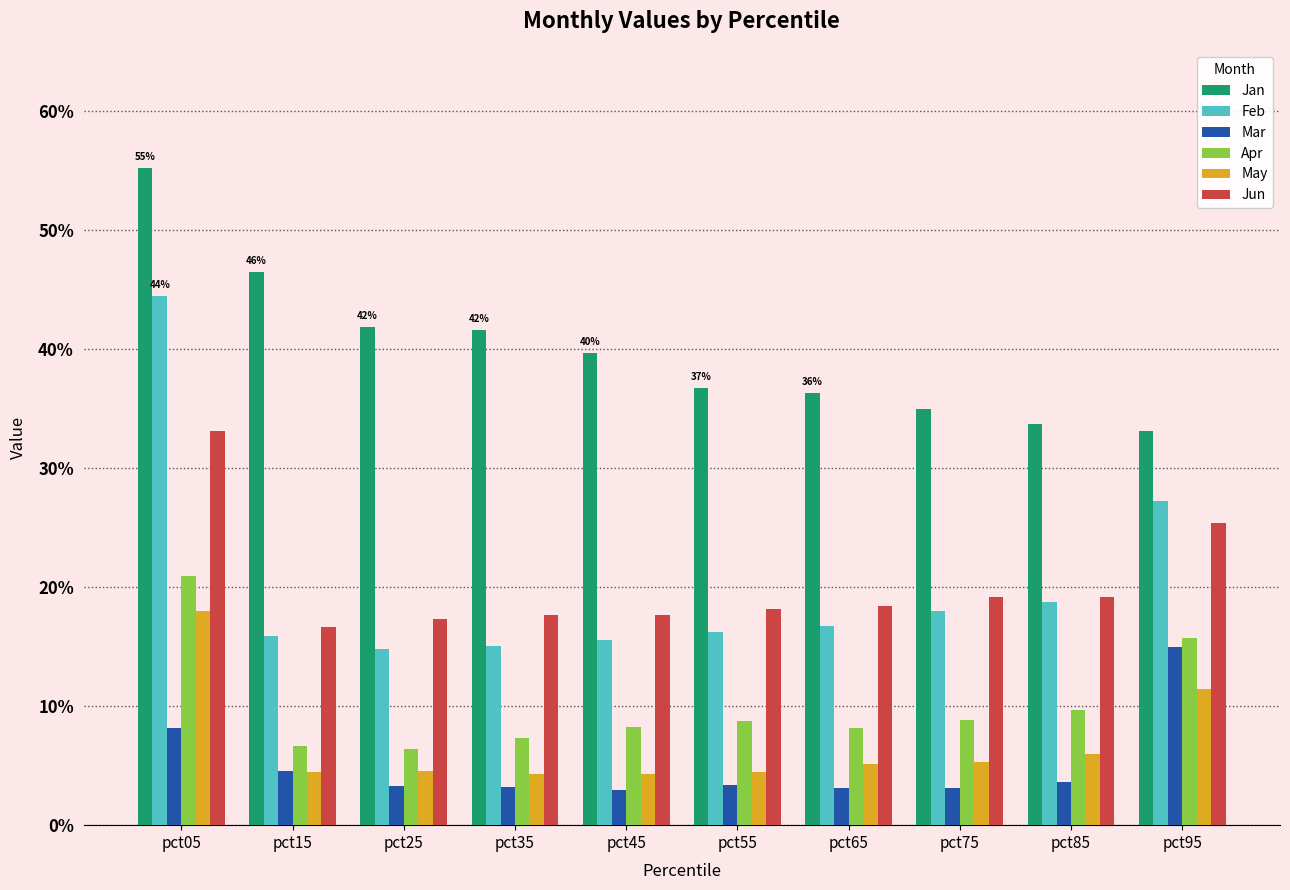

Reading right to left, what are all the values shown in this chart?

Jan: pct95=0.3	pct85=0.3	pct75=0.3	pct65=0.4	pct55=0.4	pct45=0.4	pct35=0.4	pct25=0.4	pct15=0.5	pct05=0.6
Feb: pct95=0.3	pct85=0.2	pct75=0.2	pct65=0.2	pct55=0.2	pct45=0.2	pct35=0.2	pct25=0.1	pct15=0.2	pct05=0.4
Mar: pct95=0.1	pct85=0.0	pct75=0.0	pct65=0.0	pct55=0.0	pct45=0.0	pct35=0.0	pct25=0.0	pct15=0.0	pct05=0.1
Apr: pct95=0.2	pct85=0.1	pct75=0.1	pct65=0.1	pct55=0.1	pct45=0.1	pct35=0.1	pct25=0.1	pct15=0.1	pct05=0.2
May: pct95=0.1	pct85=0.1	pct75=0.1	pct65=0.1	pct55=0.0	pct45=0.0	pct35=0.0	pct25=0.0	pct15=0.0	pct05=0.2
Jun: pct95=0.3	pct85=0.2	pct75=0.2	pct65=0.2	pct55=0.2	pct45=0.2	pct35=0.2	pct25=0.2	pct15=0.2	pct05=0.3